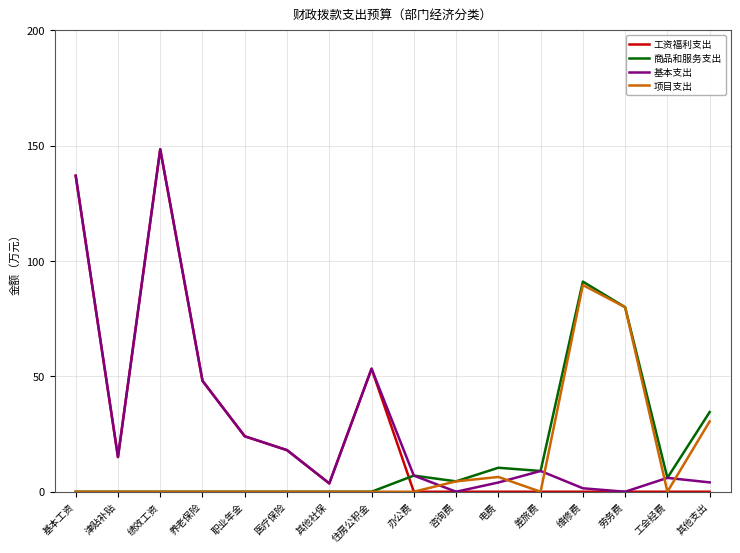

Which label corresponds to the largest value in the chart?

绩效工资